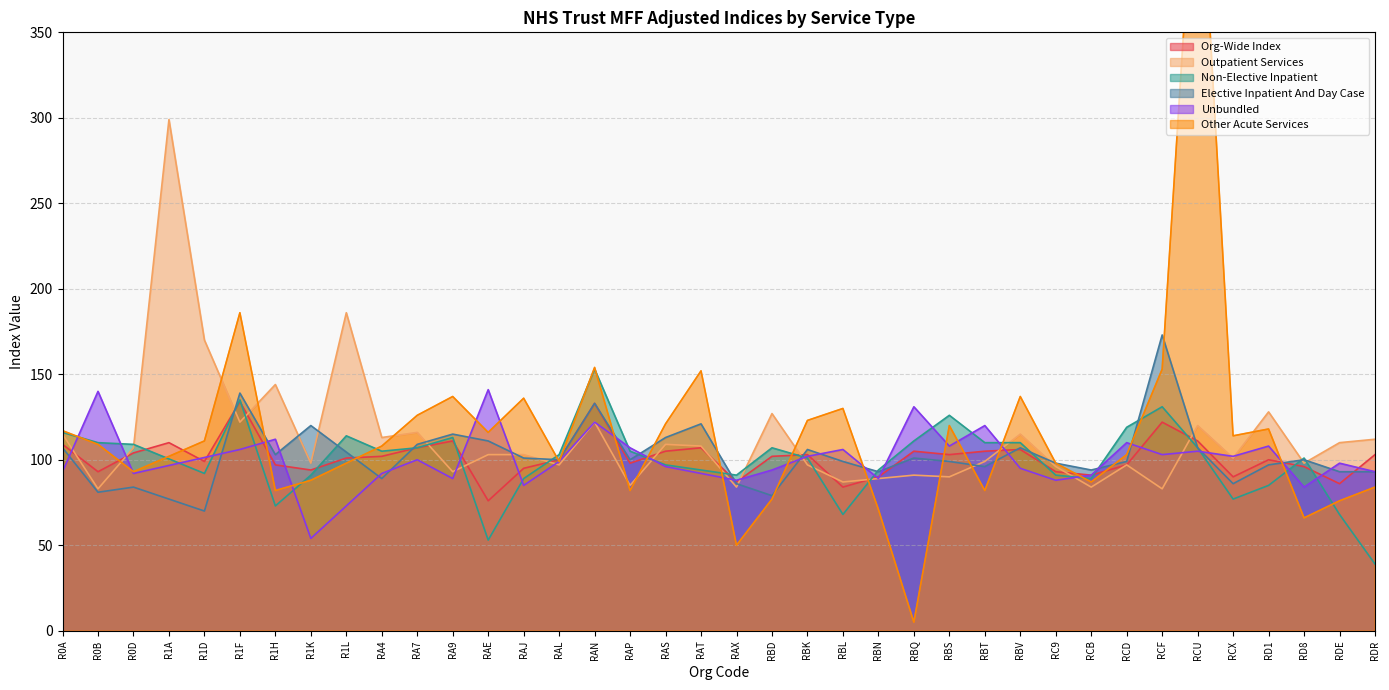

The value of Other Acute Services at R1D is 50. True or false?

False